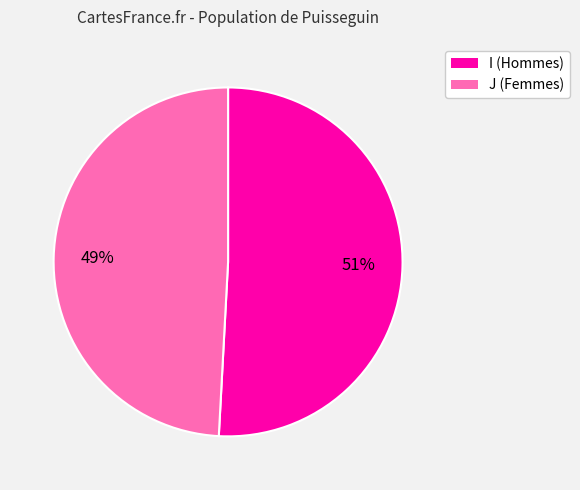

Which category has the smallest portion of the pie?

J